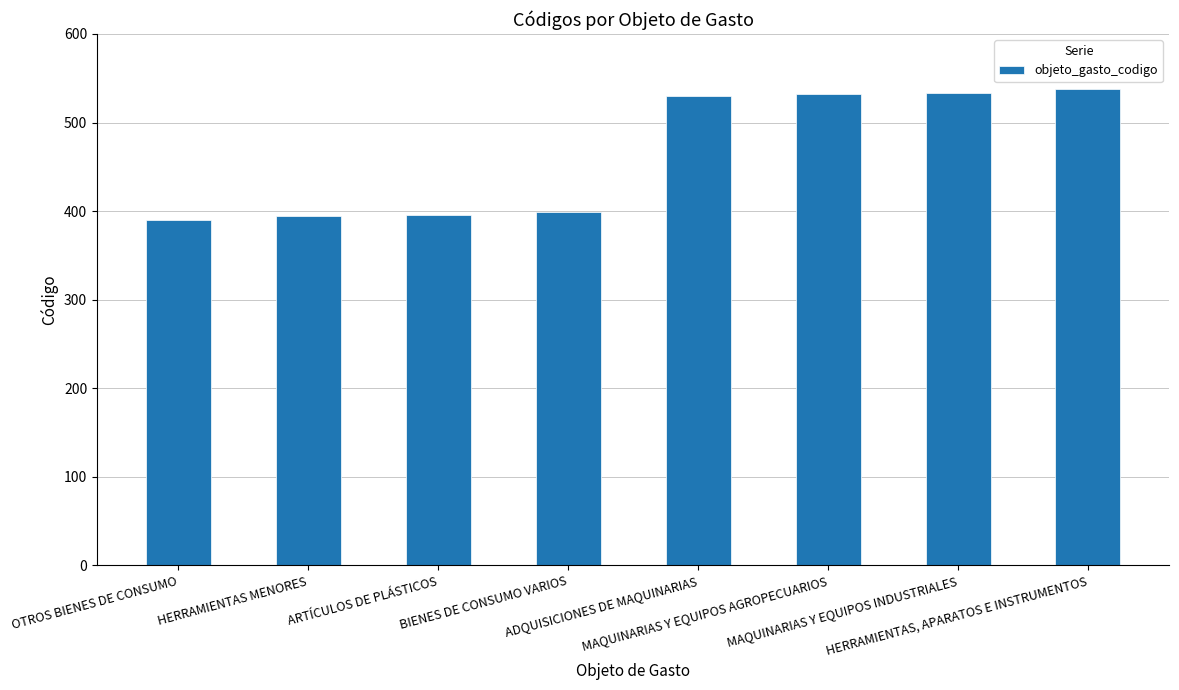

What is the ratio of the value at HERRAMIENTAS, APARATOS E INSTRUMENTOS to the value at OTROS BIENES DE CONSUMO?

1.4